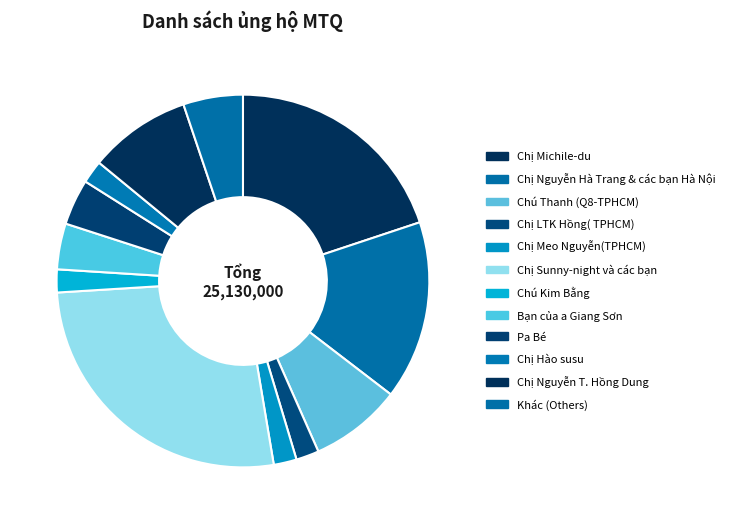

What is the total percentage of Chị LTK Hồng( TPHCM) and Bạn của a Giang Sơn?

6.0%